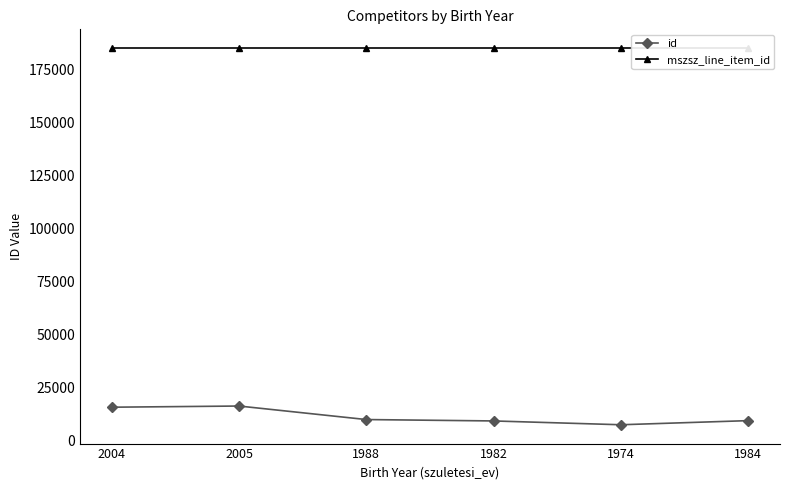

Is it true that id equals 13810 at 1988?

False